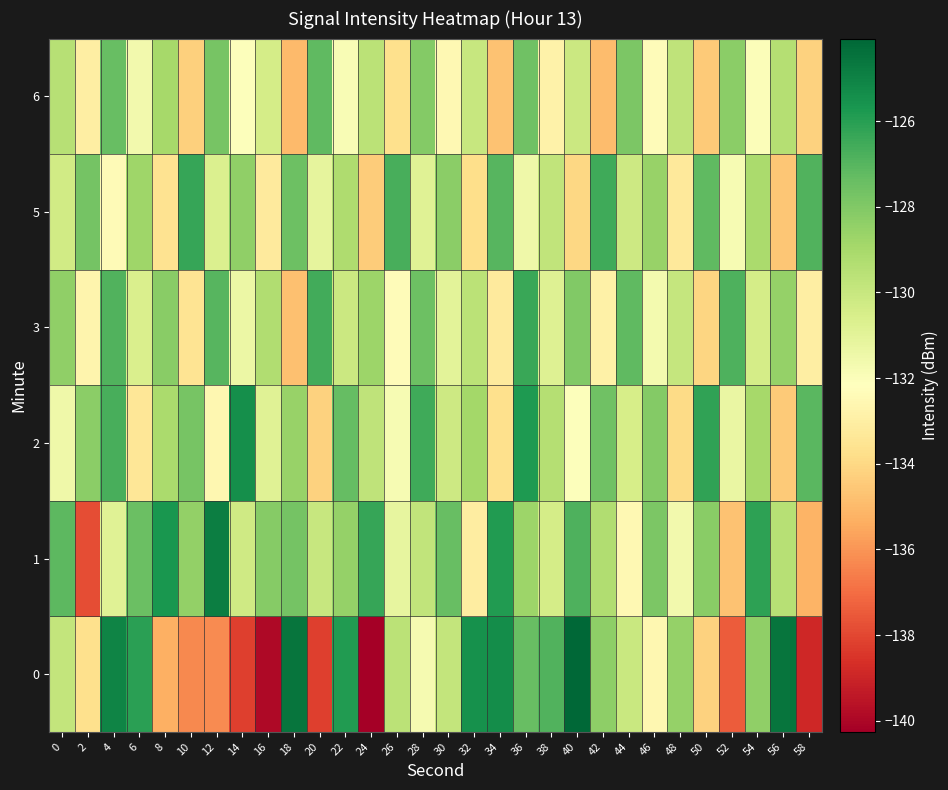

Rank the series by their maximum value, from lowest to highest.

6, 3, 5, 2, 1, 0